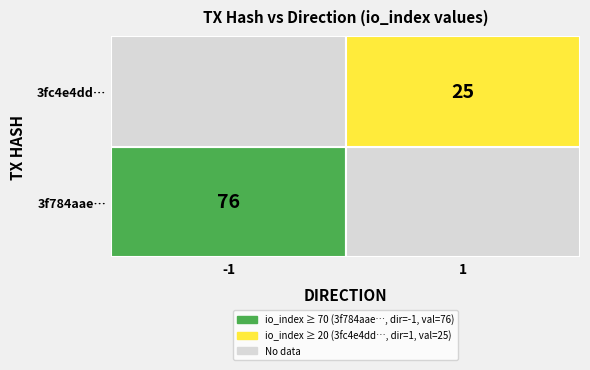

Reading left to right, extract all data points from this chart.

3f784aae572dc6eaf91dfd9a2d3fd8493b16584: -1	76
3fc4e4dd2e80b5d99d2990f3c3a76f9d7c25cf7: 1	25